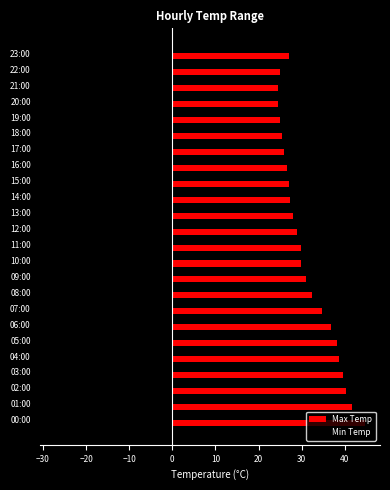

Is it true that Min Temp equals -36.2 at 22:00?

False